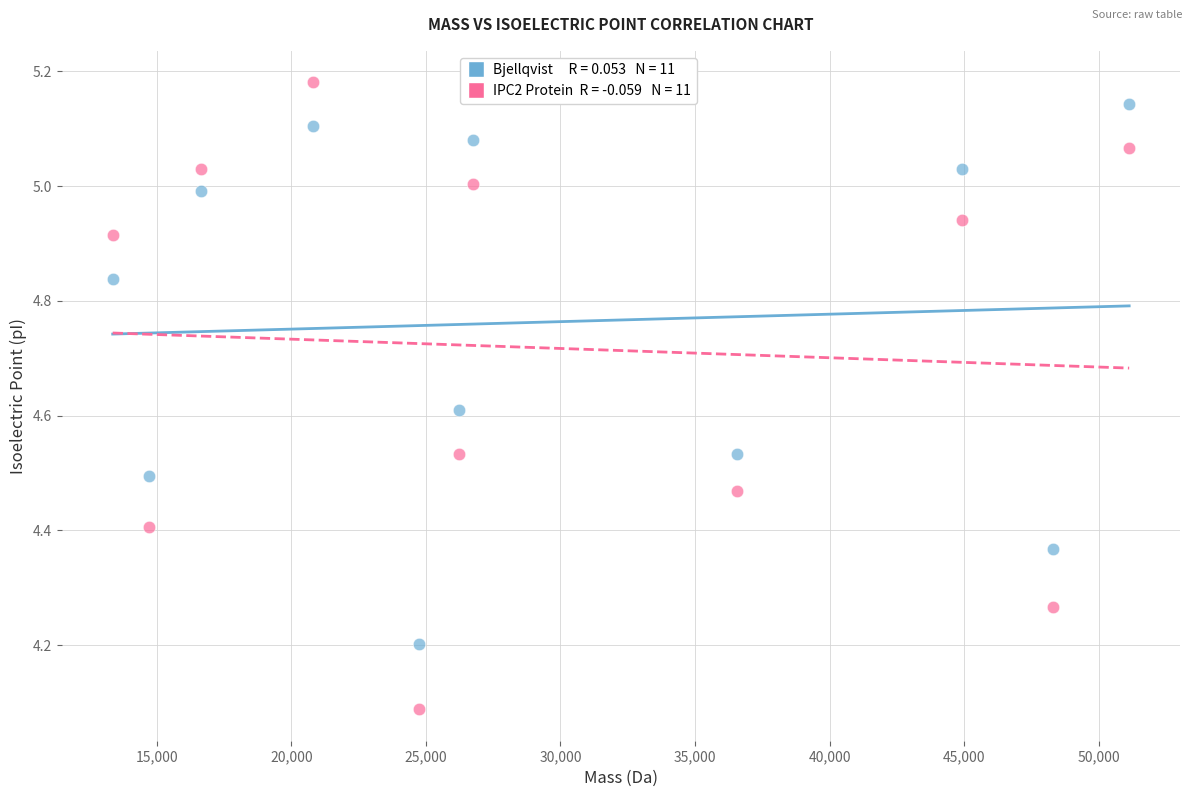

Across all data points, what is the range of X values (max minus min)?

37773.0